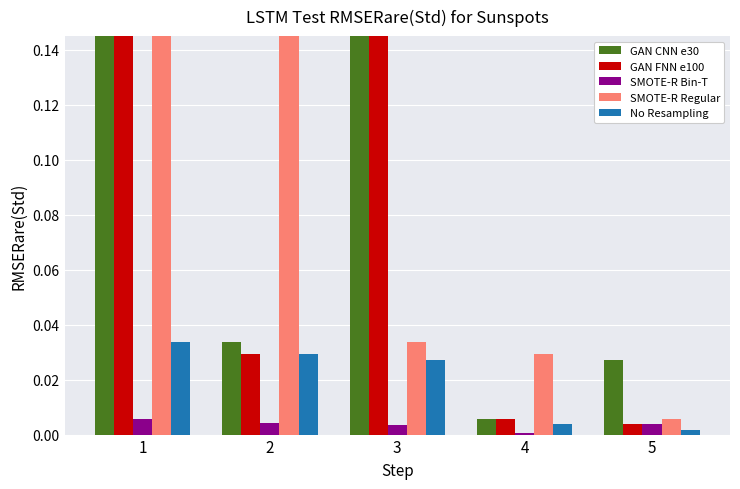

Which series changed the most between 3 and 4?

GAN CNN e30